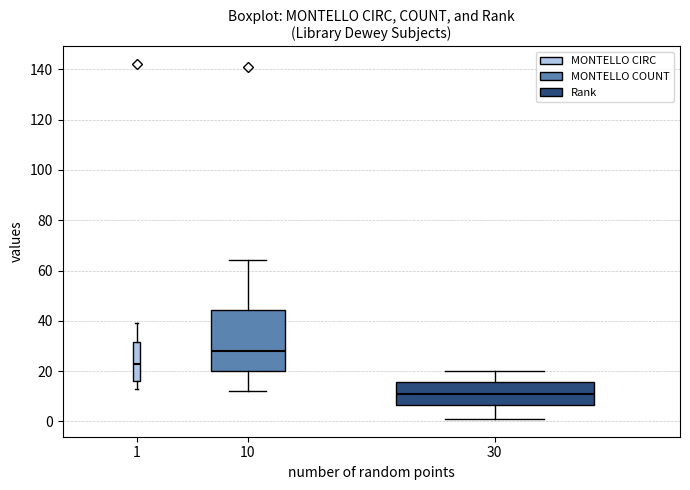

Comparing the boxes themselves (not the whiskers), which one is the tallest?

10